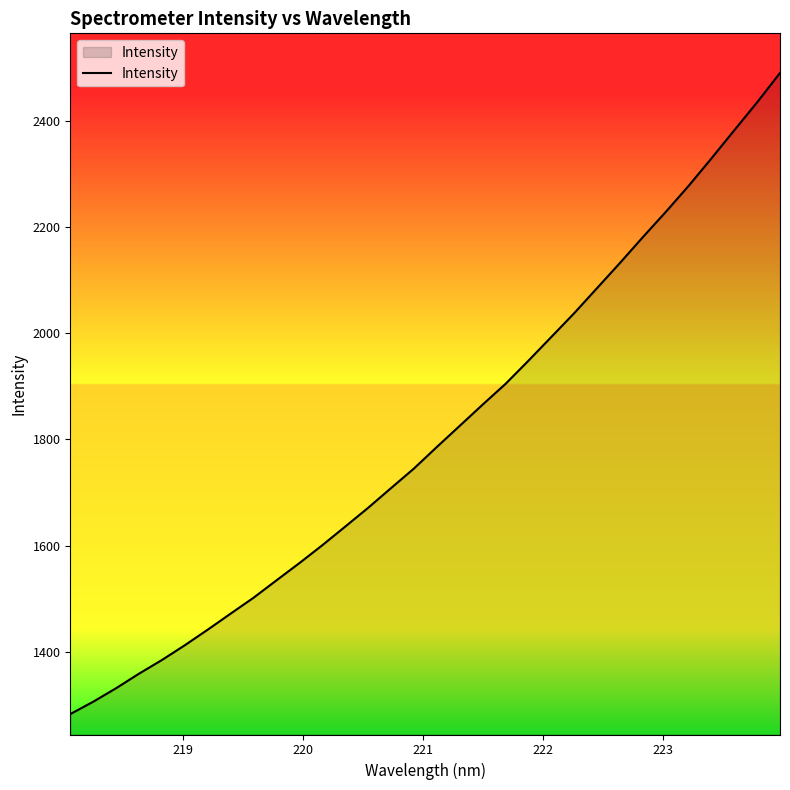

What is the difference between the maximum and minimum values?

1207.9